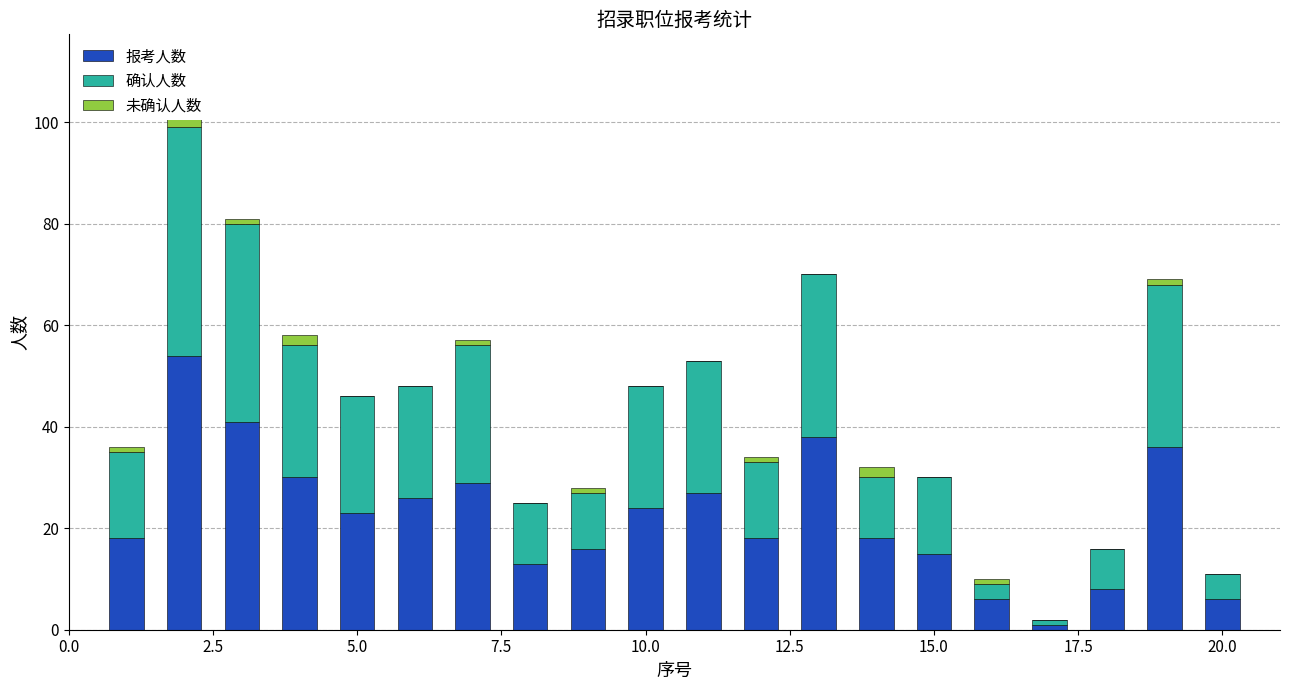

At 15.0, list the series in order from largest to smallest.

报考人数, 确认人数, 未确认人数